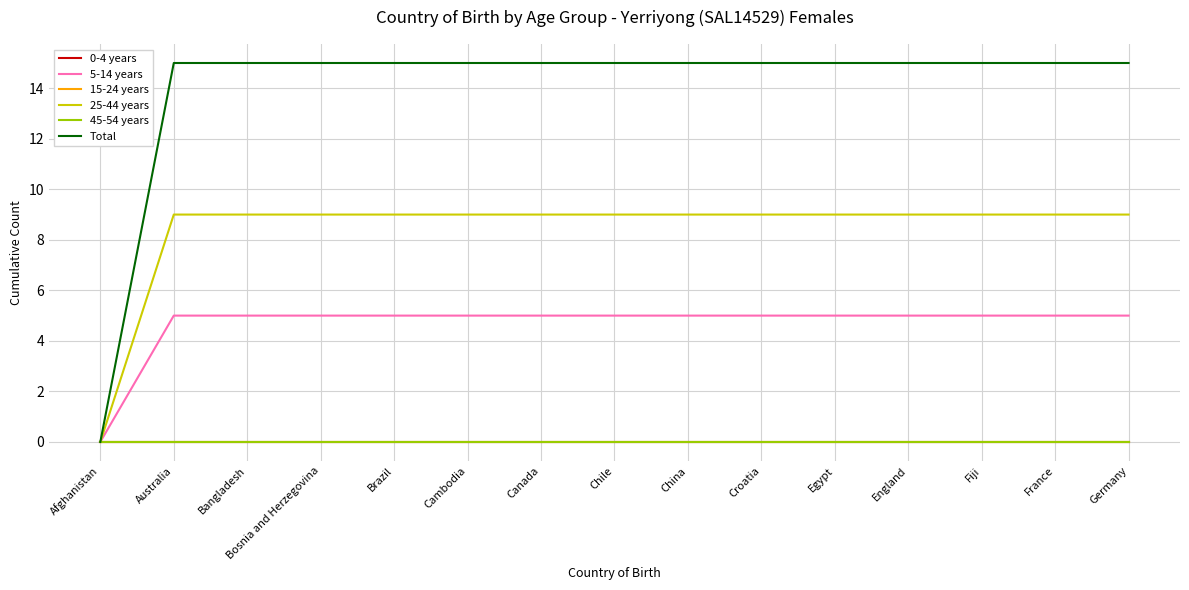

Does the chart have visible grid lines?

Yes